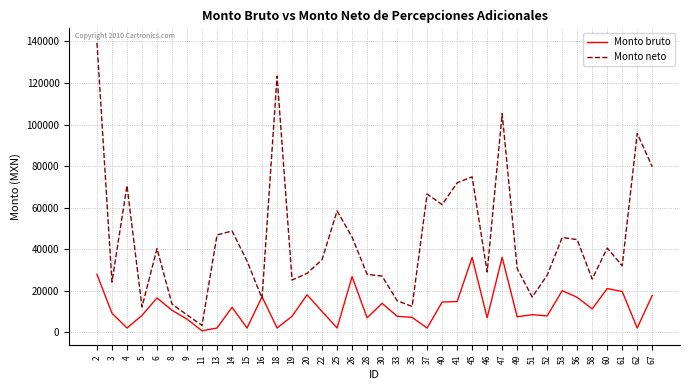

At which category is the sum across all series the highest?

2